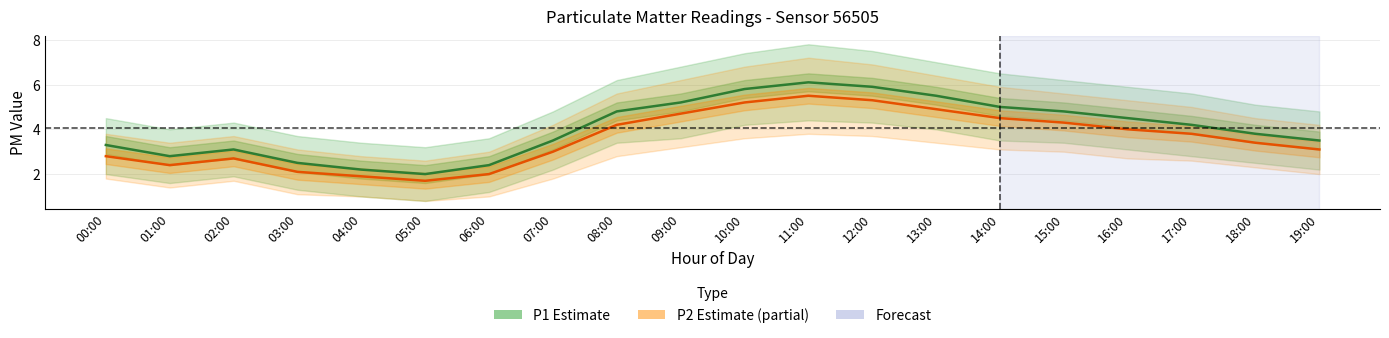

What is the sum of the P2 (Estimate based on partial data) values at 15:00 and 04:00?

6.2